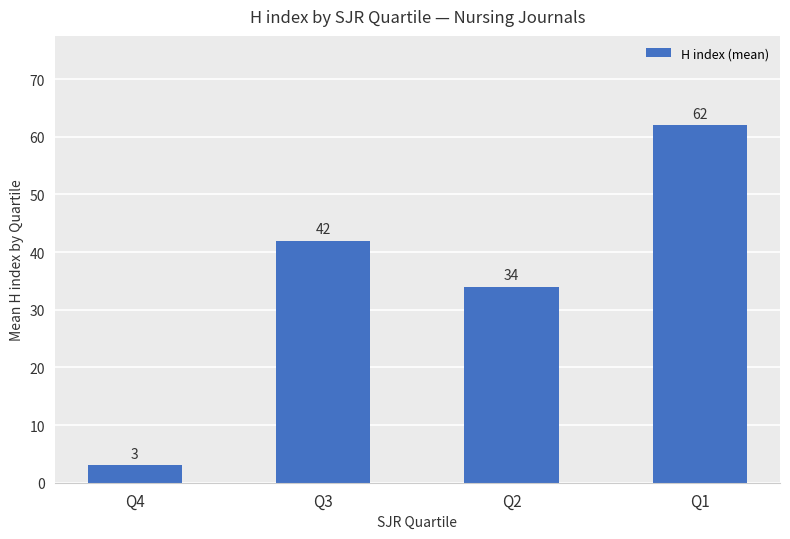

Does the chart contain any negative values?

No